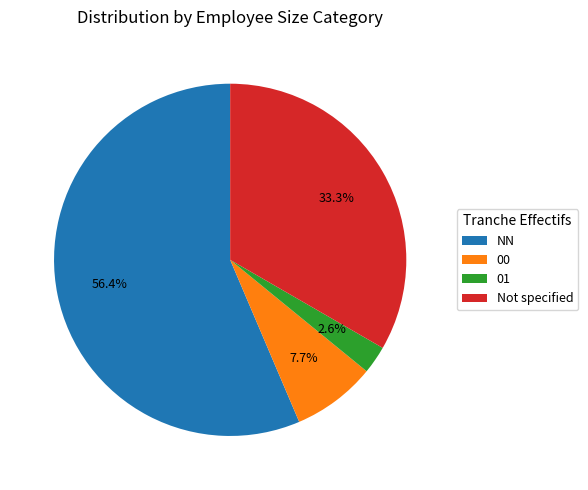

Is it true that 00 is 8% of the pie?

True